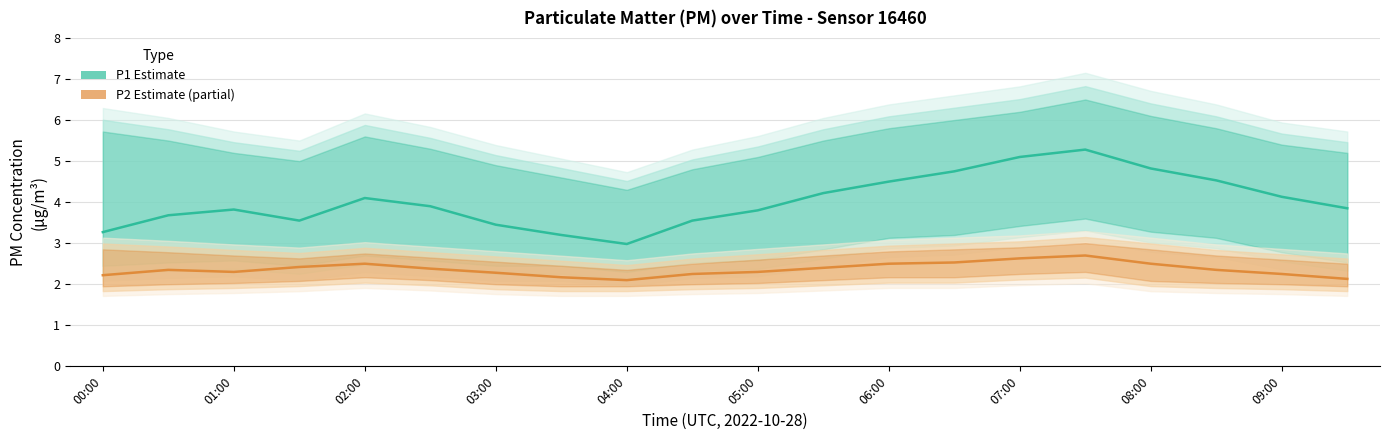

How many interior local valleys does the P1 Estimate series have?

2